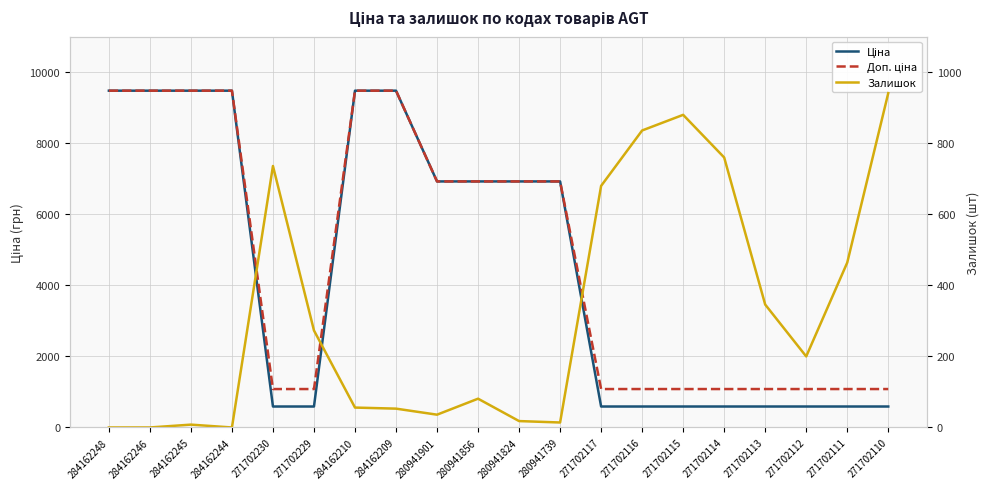

What is the total value across all series at 271702113?

2017.6